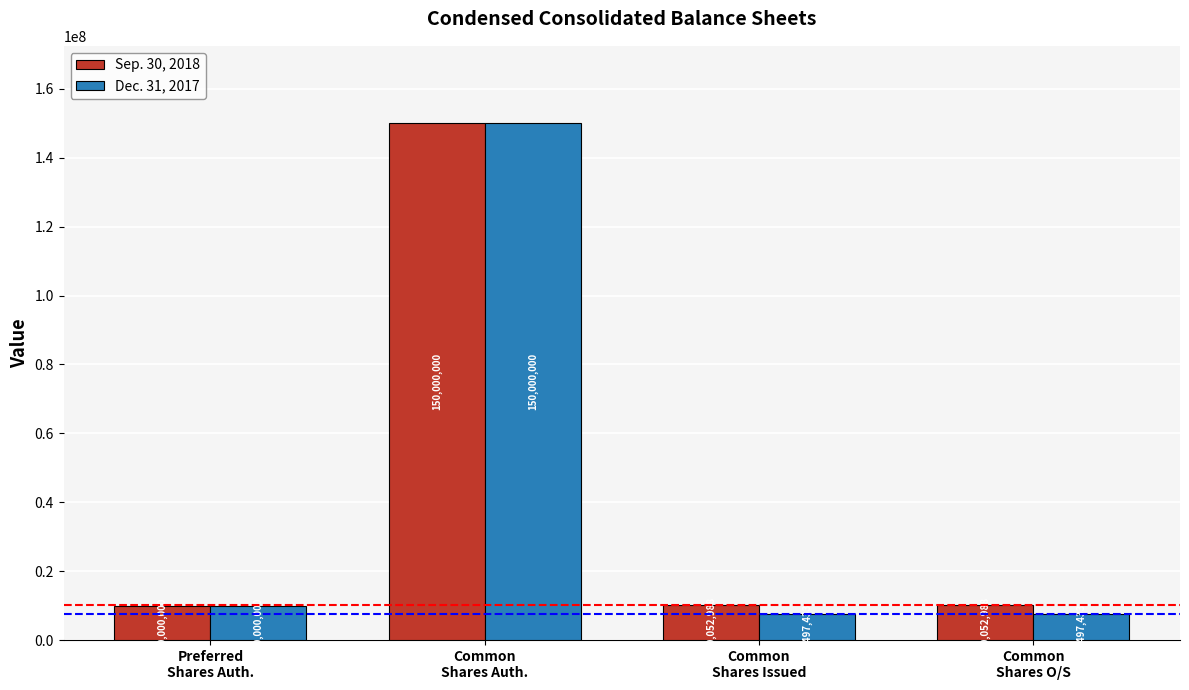

Reading left to right, list all the values displayed in this chart.

Sep. 30, 2018: Preferred
Shares Auth.=10000000	Common
Shares Auth.=150000000	Common
Shares Issued=10052988	Common
Shares O/S=10052988
Dec. 31, 2017: Preferred
Shares Auth.=10000000	Common
Shares Auth.=150000000	Common
Shares Issued=7497433	Common
Shares O/S=7497433